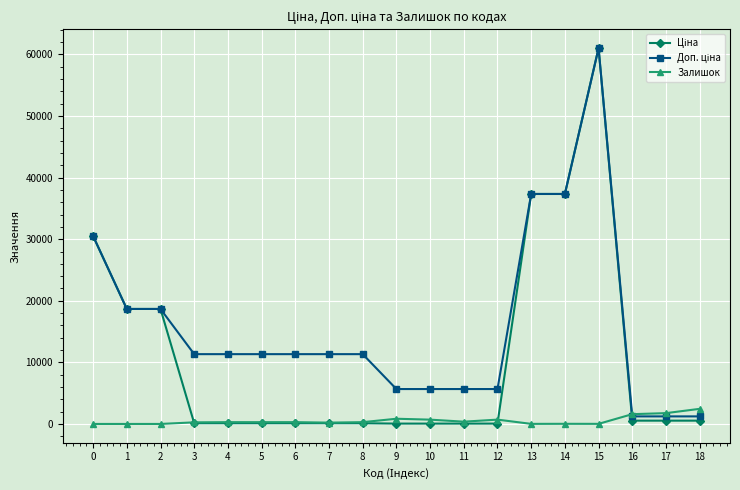

How many categories are shown in the chart?

19